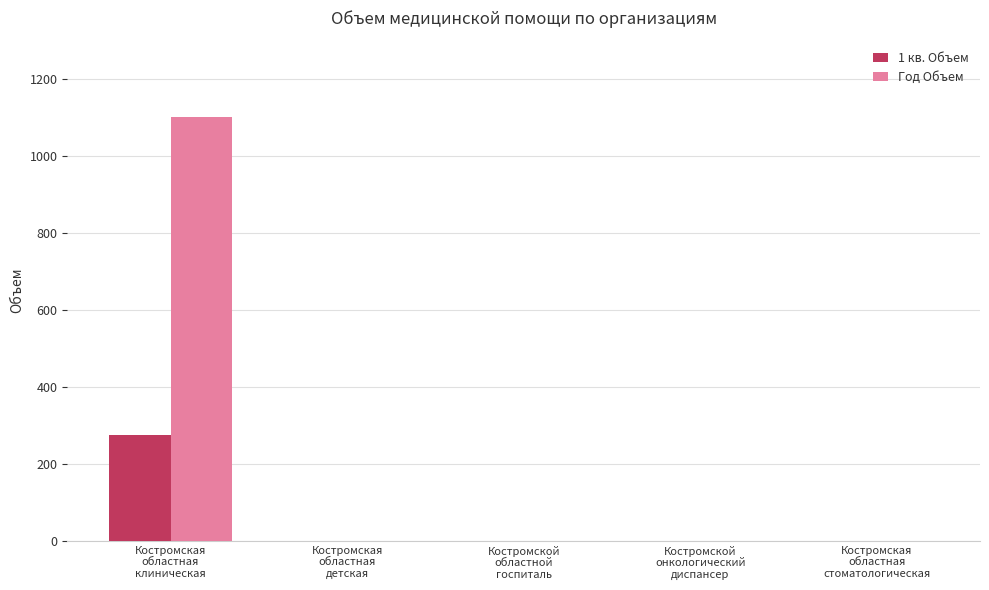

At which category is the sum across all series the highest?

Костромская
областная
клиническая